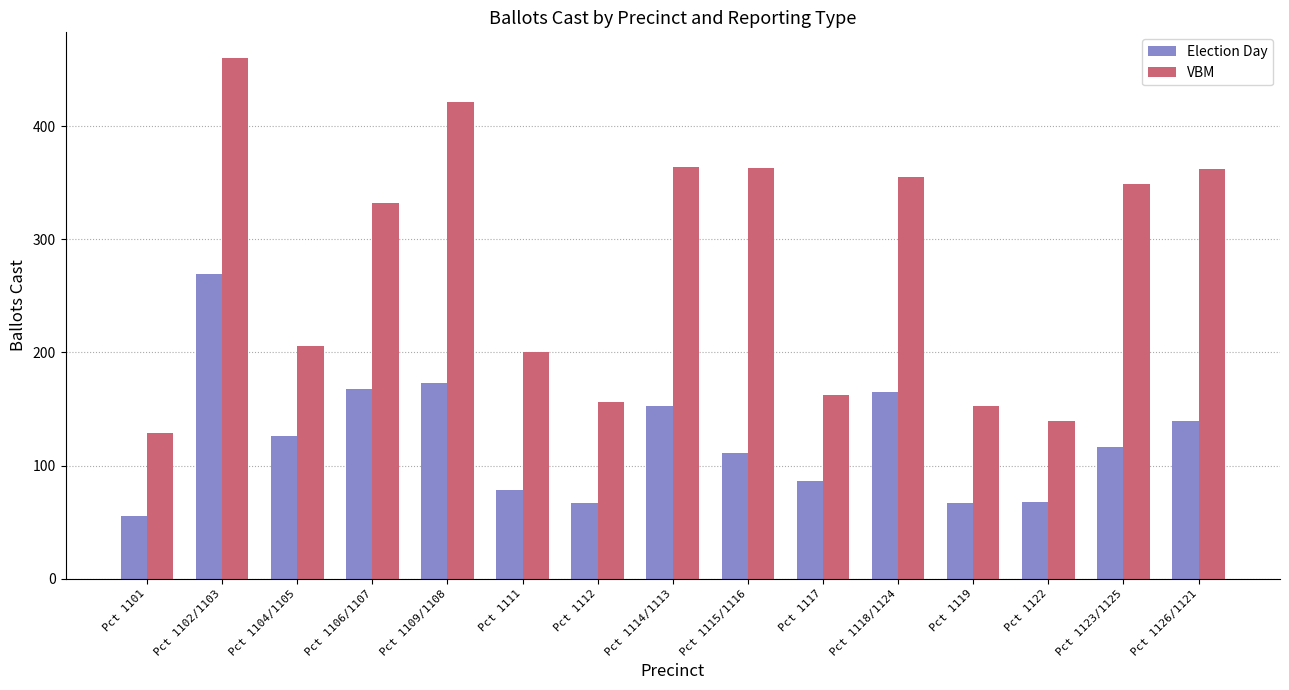

The value of Election Day at Pct 1126/1121 is 139. True or false?

True